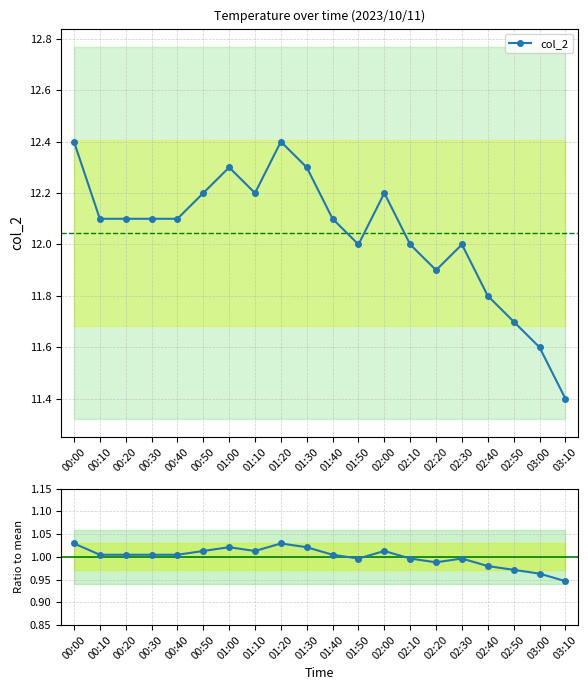

The col_2 series shows 12.4 at 01:20. True or false?

True